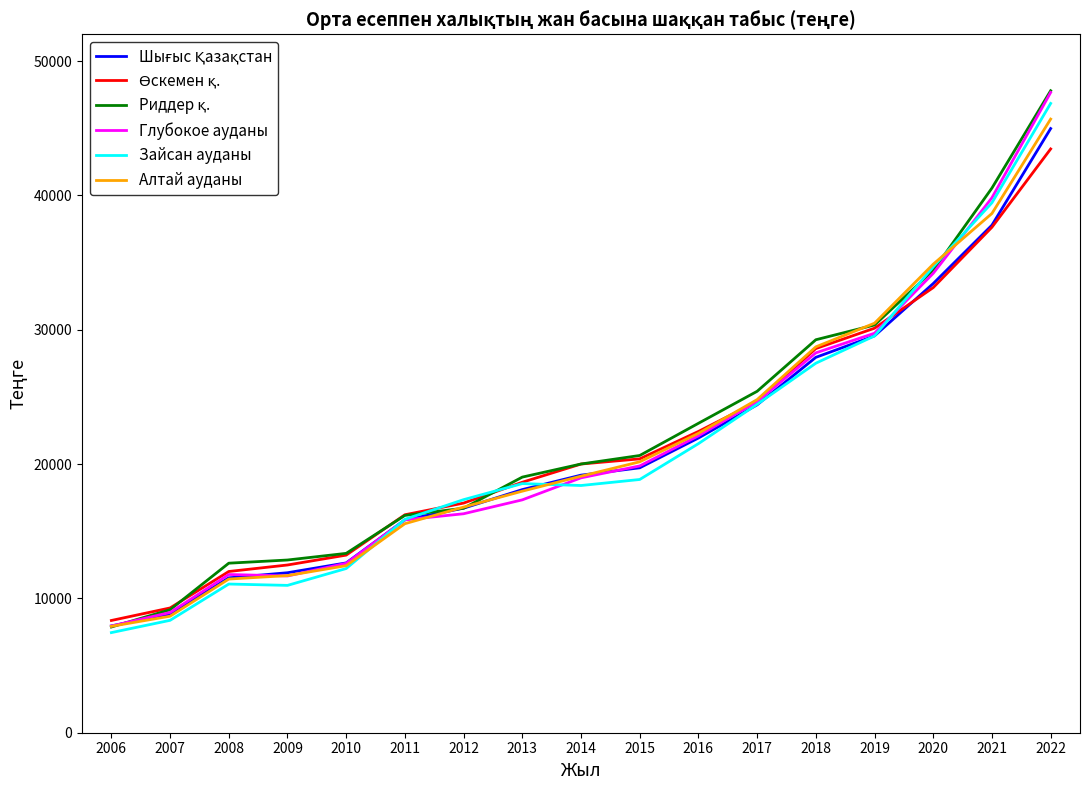

At which category is the sum across all series the highest?

2022